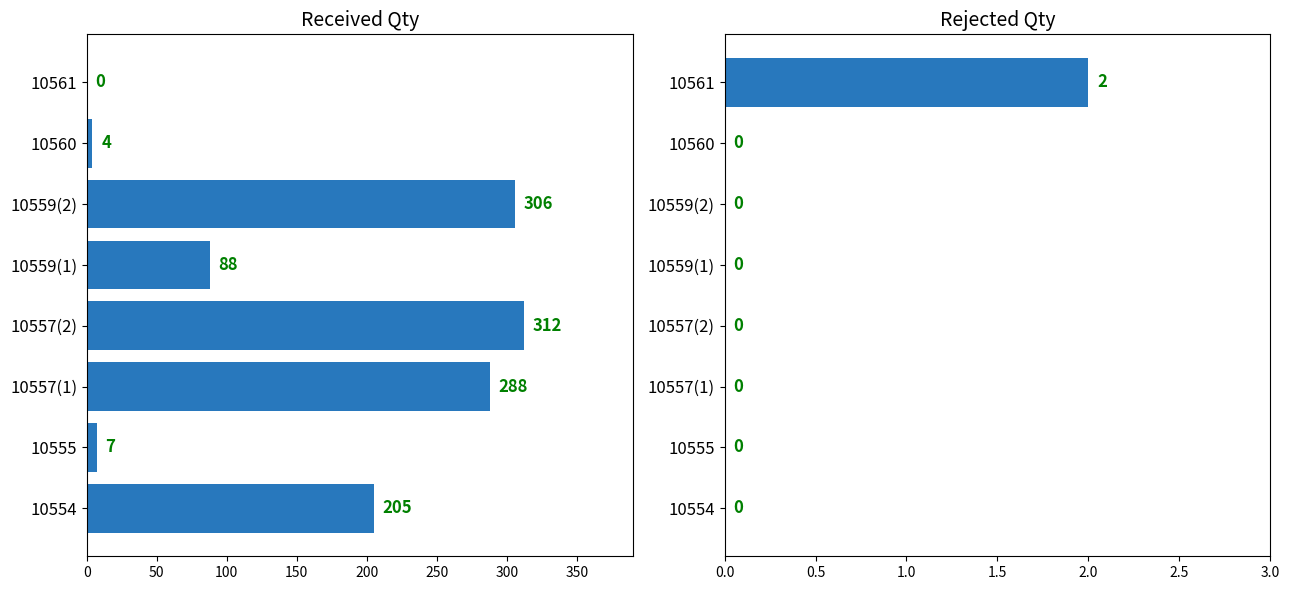

List the series in order of their overall mean, highest first.

Received Qty, Rejected Qty